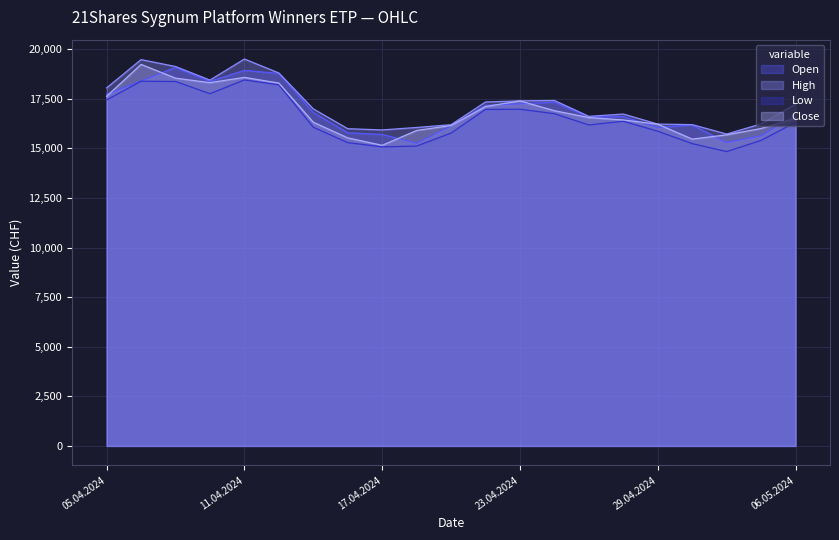

How many interior local peaks does the High series have?

4